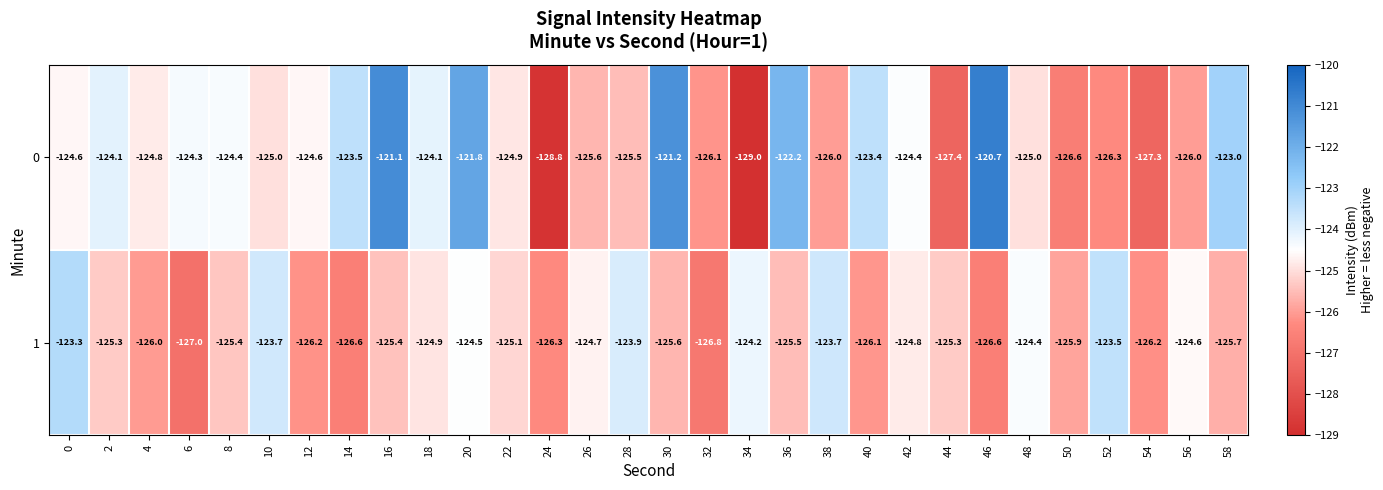

List the series in order of their overall mean, lowest first.

1, 0